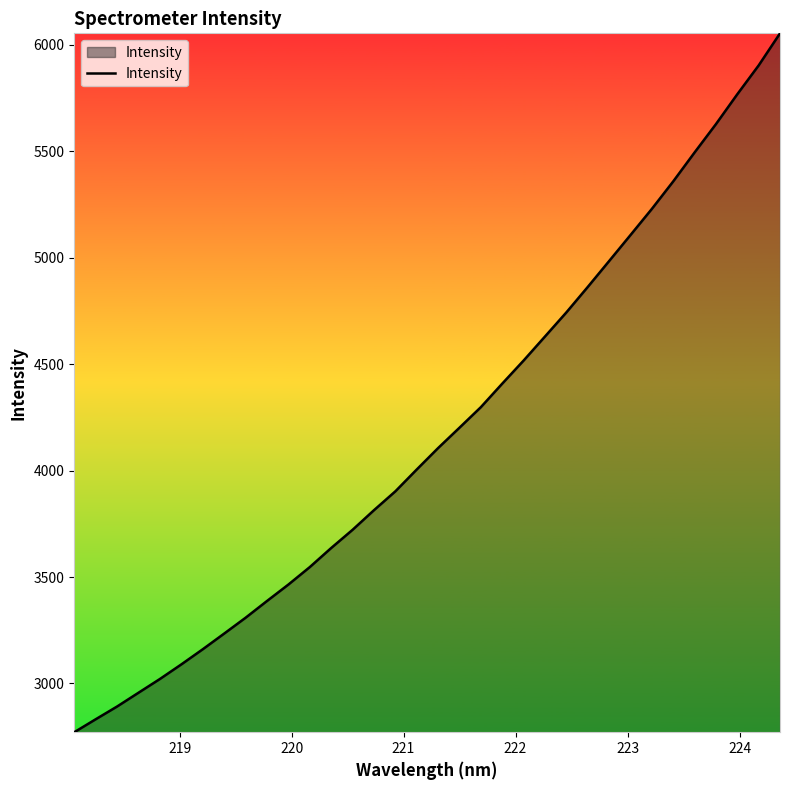

How many lines are shown in the chart?

1